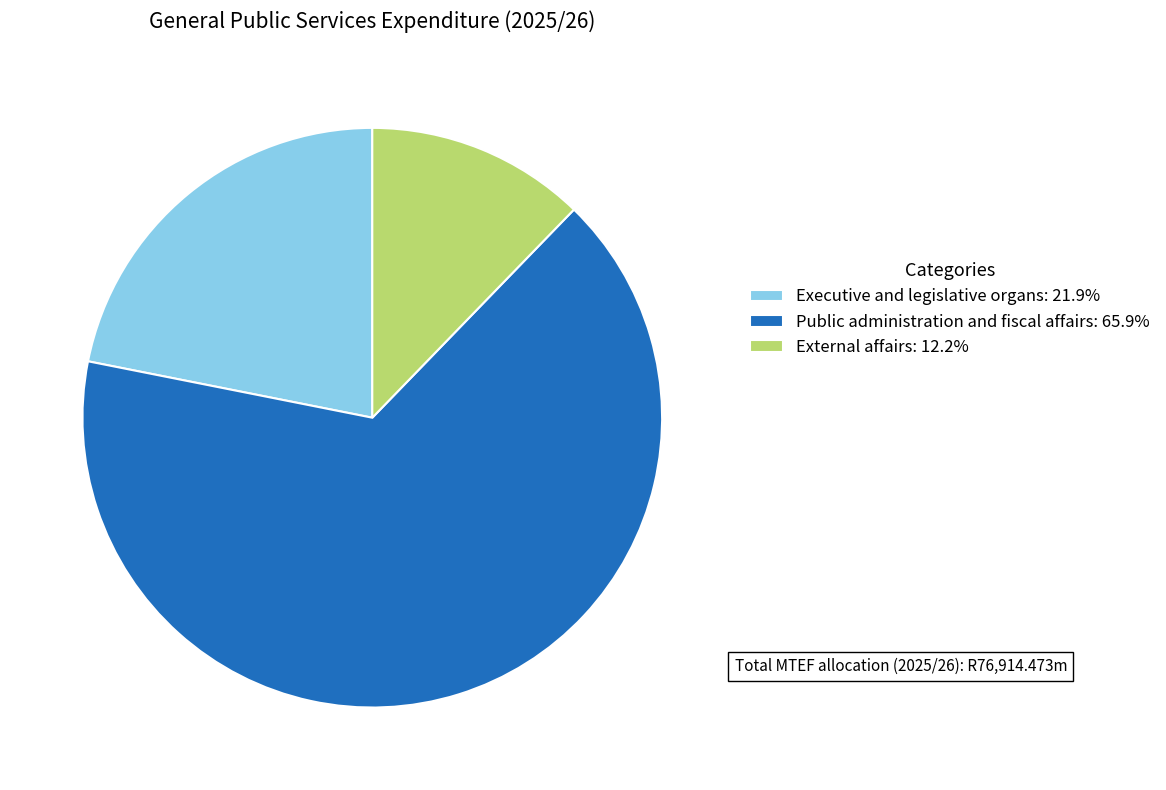

How many segments does this pie chart have?

3